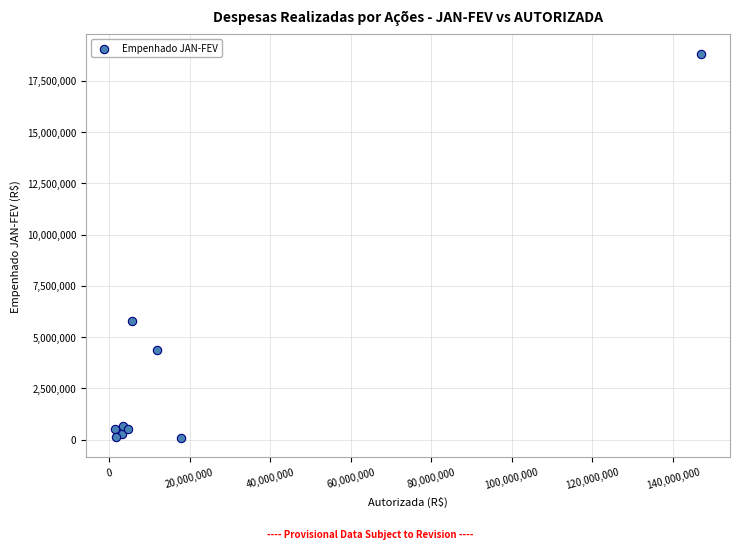

What Y value in the scatter plot is closest to 9457383?

5768698.7